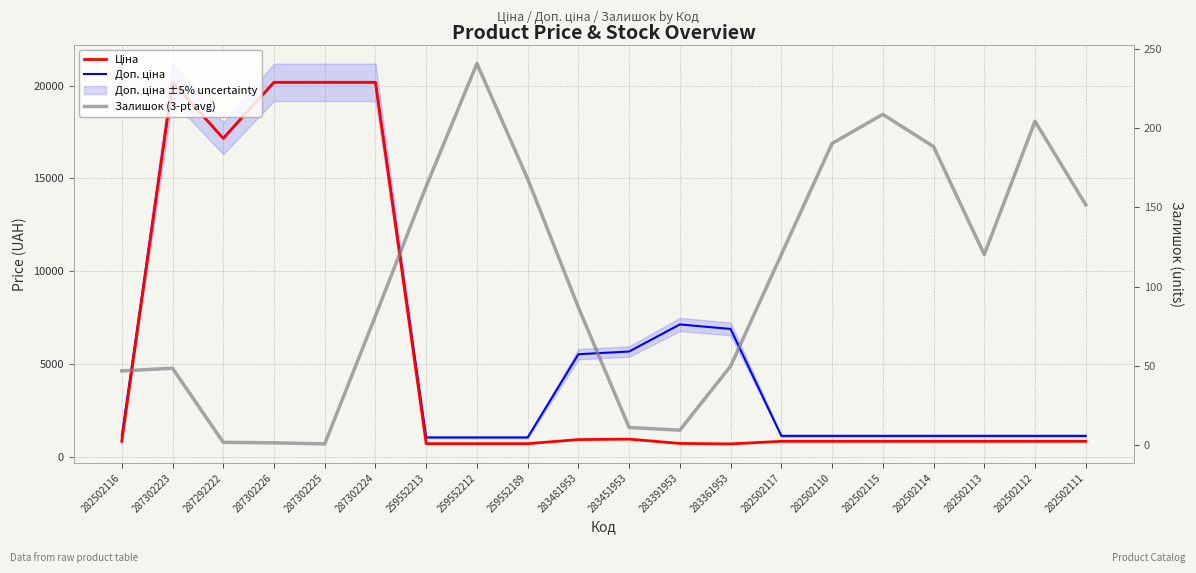

How many interior local peaks does the Залишок (3-pt avg) series have?

4